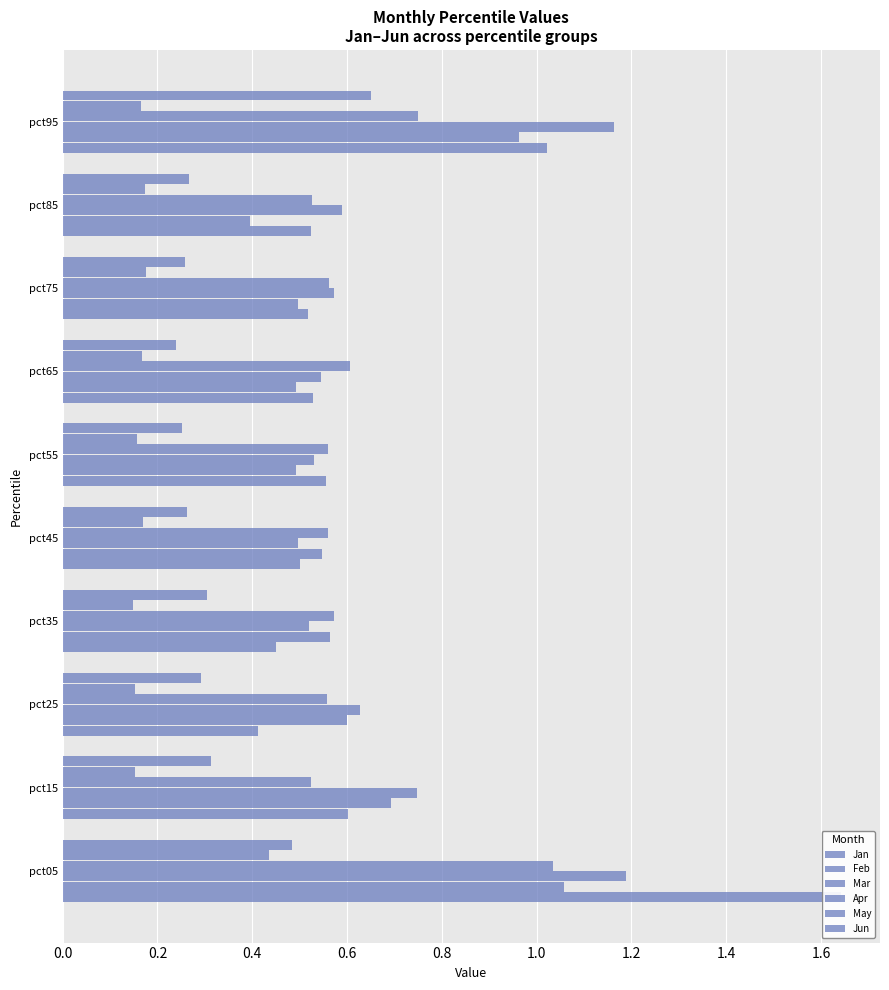

Which series has the largest total across all categories?

Mar